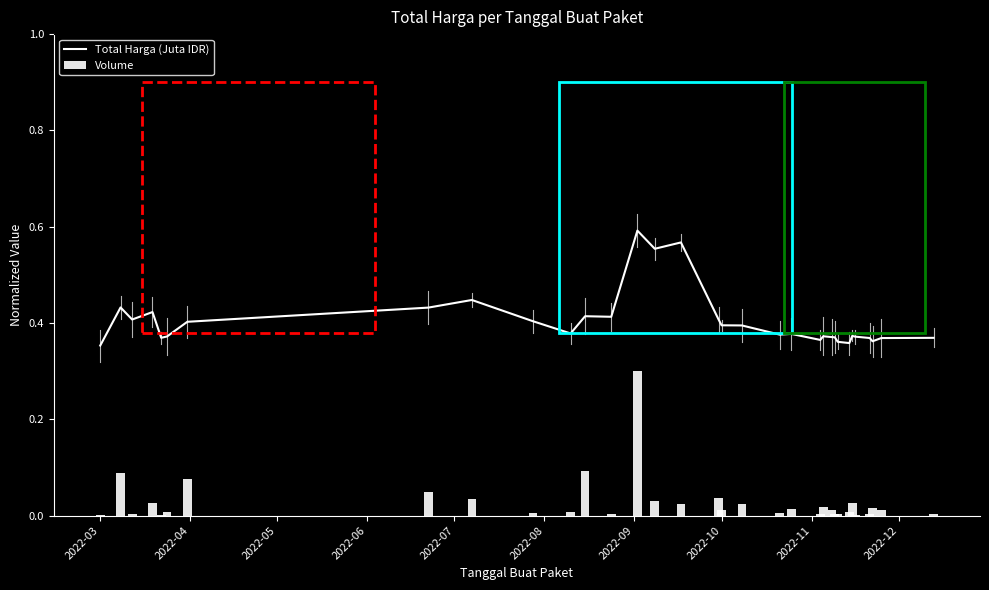

What is the maximum value for Volume?

0.3